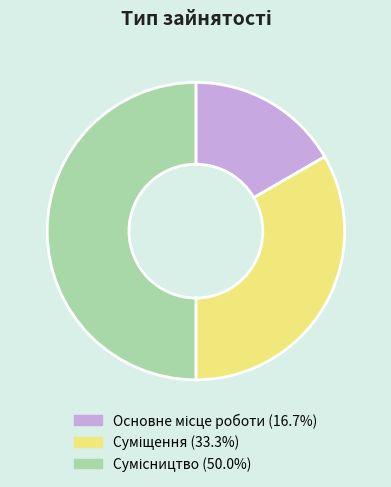

How many slices are in this pie chart?

3